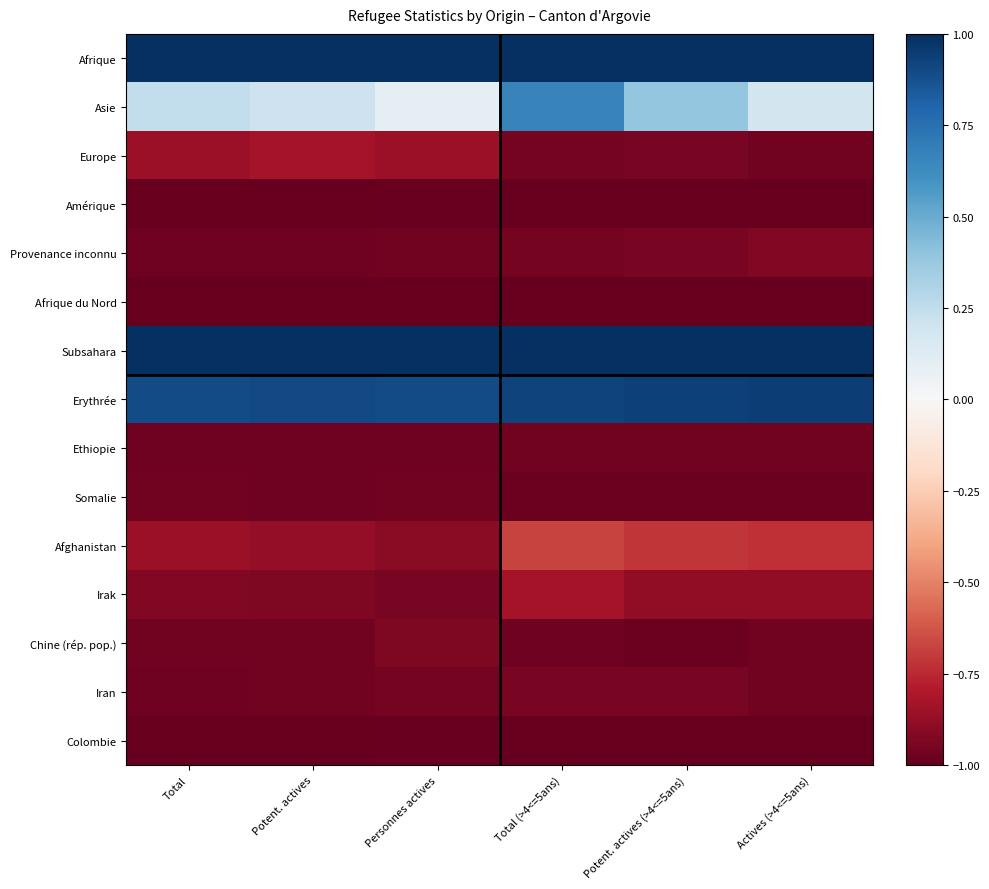

Reading left to right, extract all data points from this chart.

Afrique: Total=1.0	Potent. actives=1.0	Personnes actives=1.0	Total (>4<=5ans)=1.0	Potent. actives (>4<=5ans)=1.0	Actives (>4<=5ans)=1.0
Asie: Total=0.2	Potent. actives=0.2	Personnes actives=0.1	Total (>4<=5ans)=0.7	Potent. actives (>4<=5ans)=0.4	Actives (>4<=5ans)=0.2
Europe: Total=-0.9	Potent. actives=-0.8	Personnes actives=-0.9	Total (>4<=5ans)=-1.0	Potent. actives (>4<=5ans)=-0.9	Actives (>4<=5ans)=-1.0
Amérique: Total=-1.0	Potent. actives=-1.0	Personnes actives=-1.0	Total (>4<=5ans)=-1.0	Potent. actives (>4<=5ans)=-1.0	Actives (>4<=5ans)=-1.0
Provenance inconnu: Total=-1.0	Potent. actives=-1.0	Personnes actives=-1.0	Total (>4<=5ans)=-1.0	Potent. actives (>4<=5ans)=-0.9	Actives (>4<=5ans)=-0.9
Afrique du Nord: Total=-1.0	Potent. actives=-1.0	Personnes actives=-1.0	Total (>4<=5ans)=-1.0	Potent. actives (>4<=5ans)=-1.0	Actives (>4<=5ans)=-1.0
Subsahara: Total=1.0	Potent. actives=1.0	Personnes actives=1.0	Total (>4<=5ans)=1.0	Potent. actives (>4<=5ans)=1.0	Actives (>4<=5ans)=1.0
Erythrée: Total=0.9	Potent. actives=0.9	Personnes actives=0.9	Total (>4<=5ans)=0.9	Potent. actives (>4<=5ans)=0.9	Actives (>4<=5ans)=0.9
Ethiopie: Total=-1.0	Potent. actives=-1.0	Personnes actives=-1.0	Total (>4<=5ans)=-1.0	Potent. actives (>4<=5ans)=-1.0	Actives (>4<=5ans)=-1.0
Somalie: Total=-1.0	Potent. actives=-1.0	Personnes actives=-1.0	Total (>4<=5ans)=-1.0	Potent. actives (>4<=5ans)=-1.0	Actives (>4<=5ans)=-1.0
Afghanistan: Total=-0.9	Potent. actives=-0.9	Personnes actives=-0.9	Total (>4<=5ans)=-0.7	Potent. actives (>4<=5ans)=-0.7	Actives (>4<=5ans)=-0.7
Irak: Total=-0.9	Potent. actives=-0.9	Personnes actives=-0.9	Total (>4<=5ans)=-0.8	Potent. actives (>4<=5ans)=-0.9	Actives (>4<=5ans)=-0.9
Chine (rép. pop.): Total=-1.0	Potent. actives=-1.0	Personnes actives=-0.9	Total (>4<=5ans)=-1.0	Potent. actives (>4<=5ans)=-1.0	Actives (>4<=5ans)=-1.0
Iran: Total=-1.0	Potent. actives=-1.0	Personnes actives=-1.0	Total (>4<=5ans)=-1.0	Potent. actives (>4<=5ans)=-0.9	Actives (>4<=5ans)=-1.0
Colombie: Total=-1.0	Potent. actives=-1.0	Personnes actives=-1.0	Total (>4<=5ans)=-1.0	Potent. actives (>4<=5ans)=-1.0	Actives (>4<=5ans)=-1.0